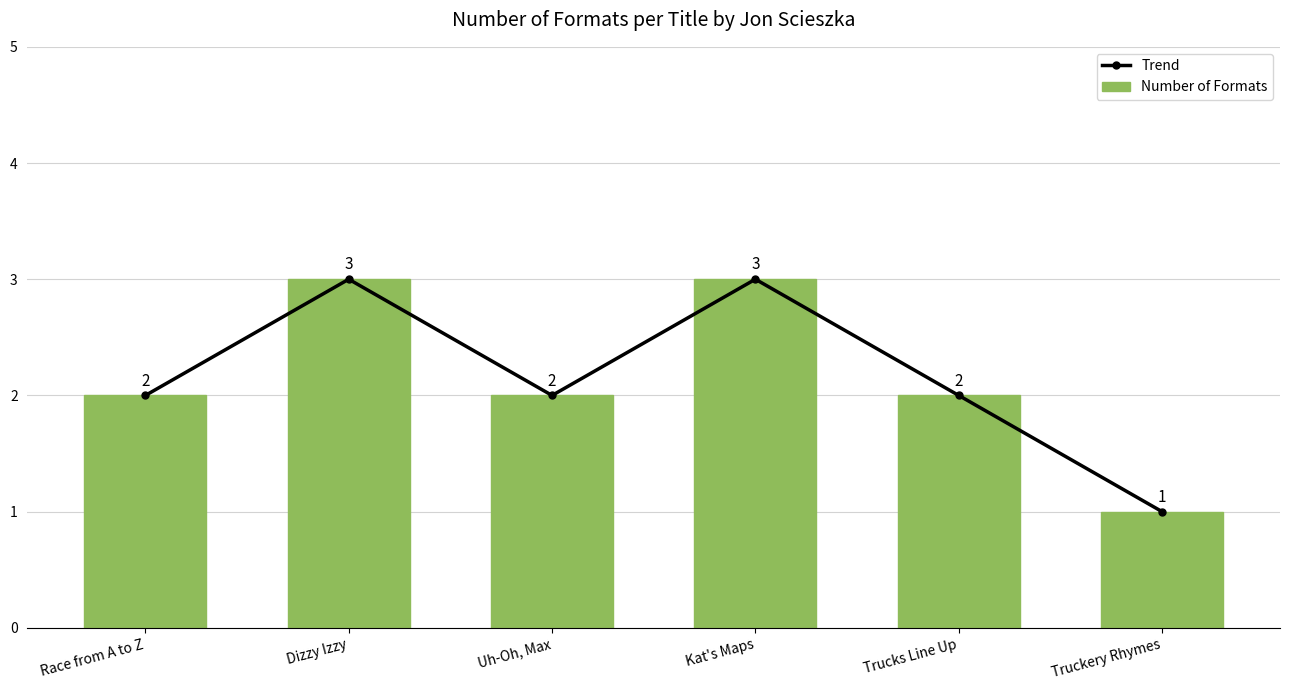

How many categories are shown in the chart?

6